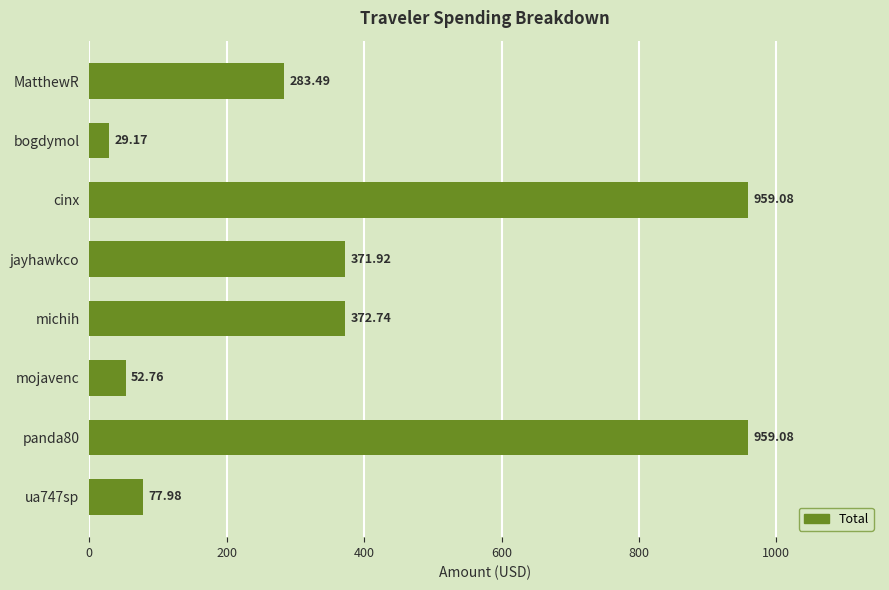

At which category does the chart reach its minimum across all series?

bogdymol